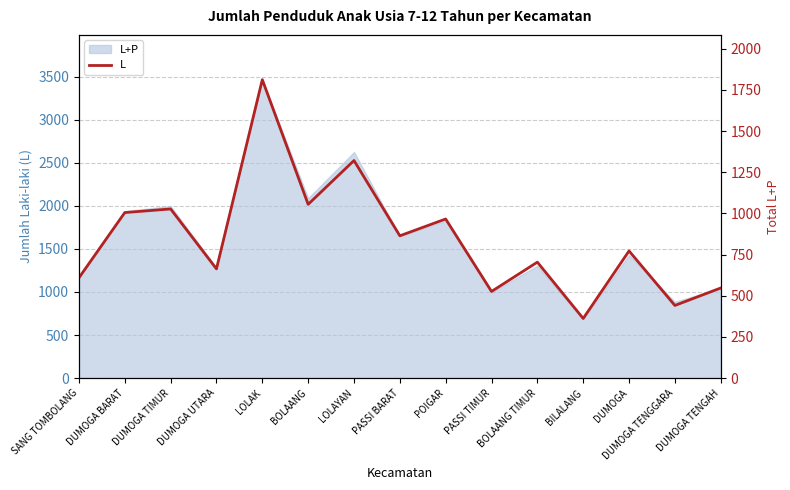

At which category does the chart reach its minimum across all series?

BILALANG